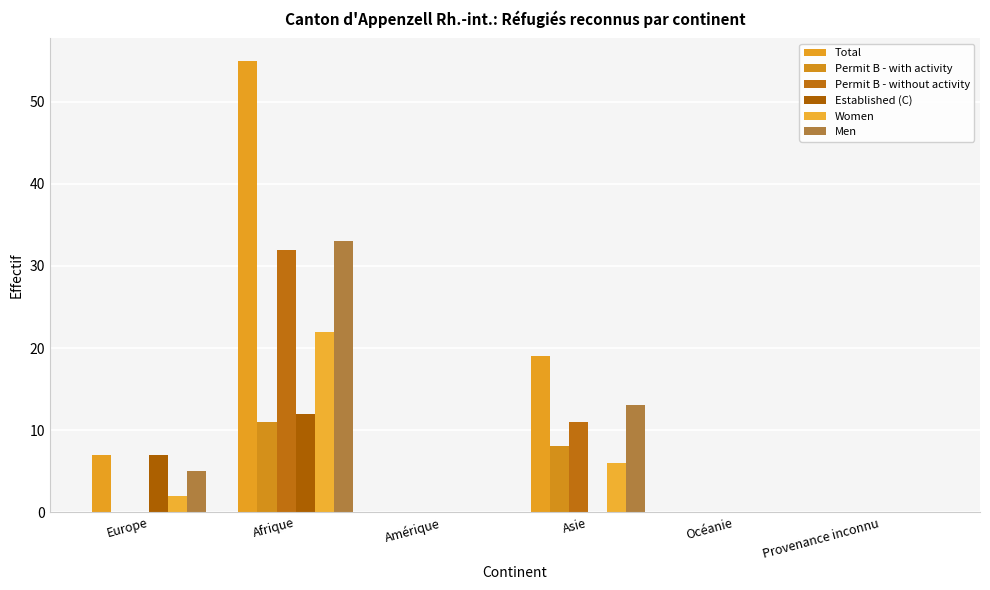

How many data points does each series have?

6